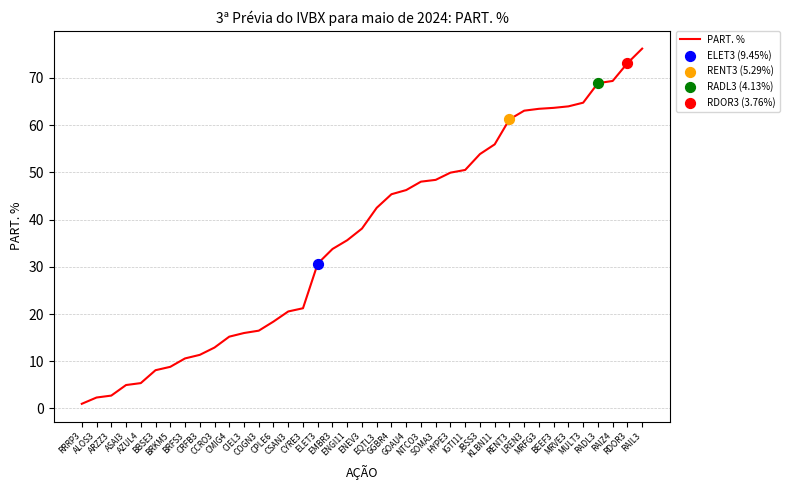

Which has a higher value, CSAN3 or RRRP3?

CSAN3